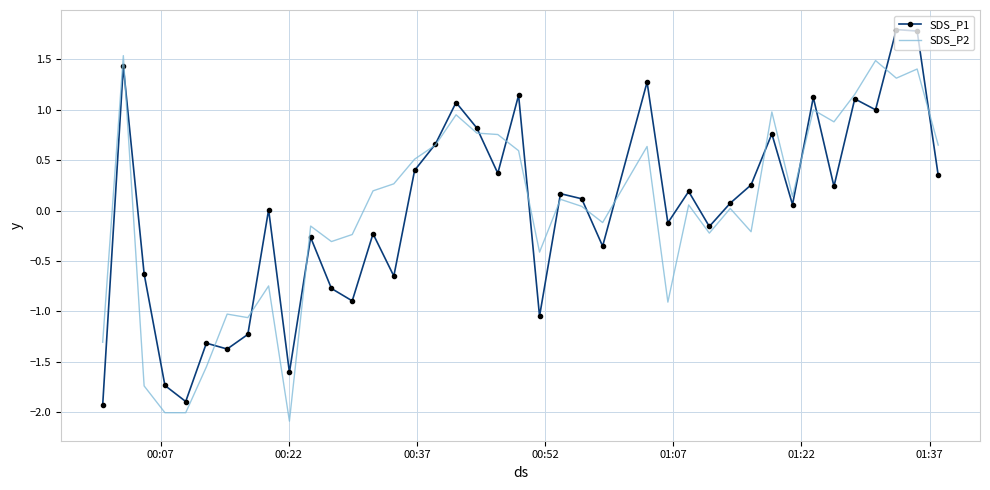

What is the minimum value shown in the chart?

-2.1